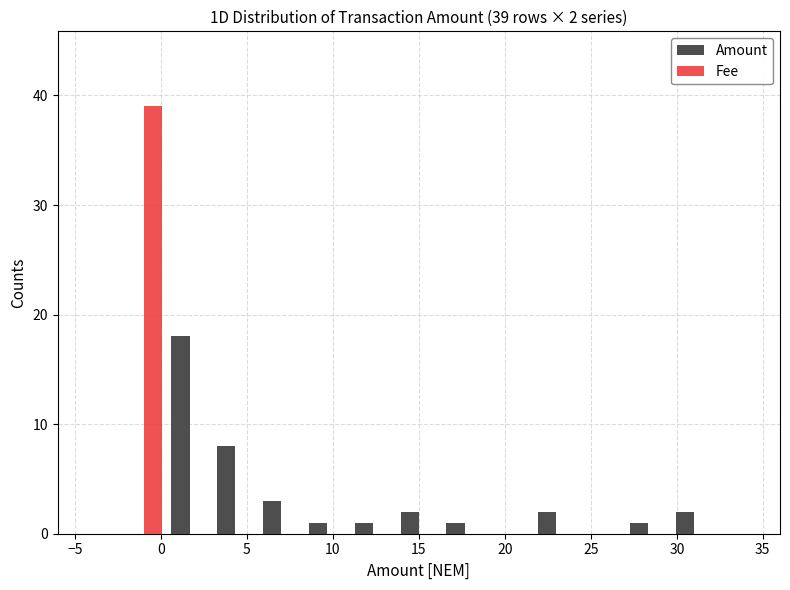

In the Amount series, which range on the x-axis has the tallest bar?

0.5 to 3.0